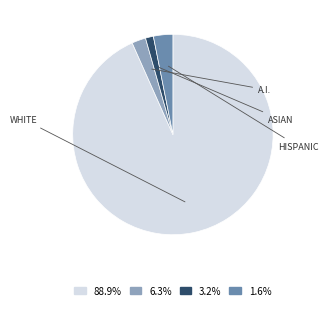

Is there a majority slice in this chart?

Yes